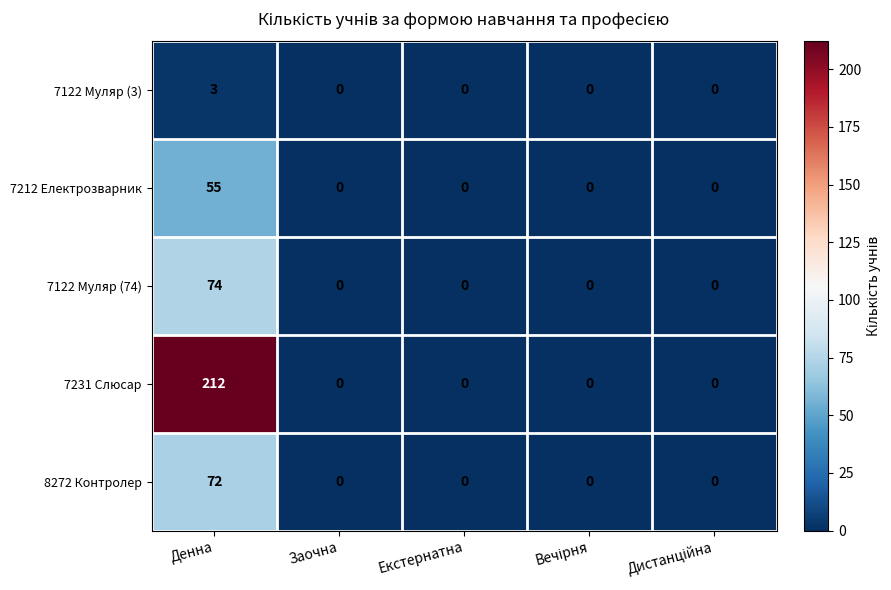

Reading left to right, what are all the values shown in this chart?

7122 Муляр (3): 3	0	0	0	0
7212 Електрозварник: 55	0	0	0	0
7122 Муляр (74): 74	0	0	0	0
7231 Слюсар: 212	0	0	0	0
8272 Контролер: 72	0	0	0	0